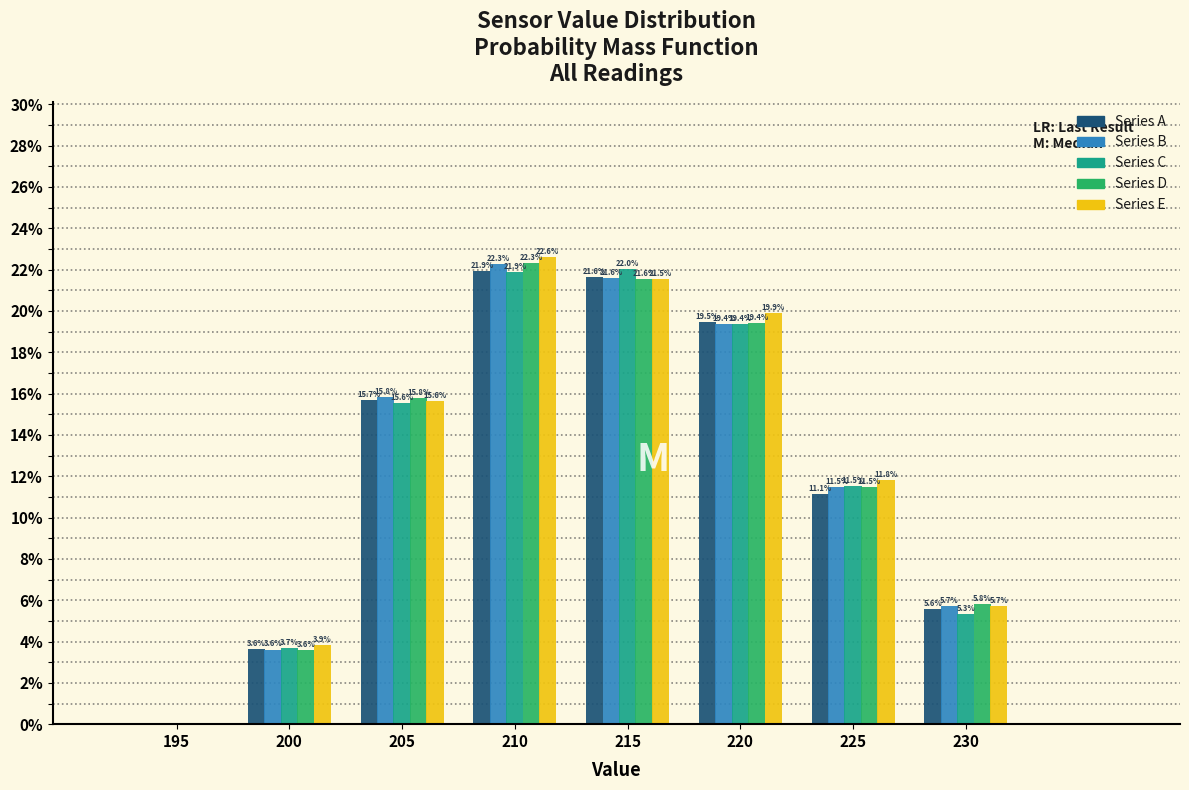

Between 200 and 220, which series saw the biggest shift?

Series E